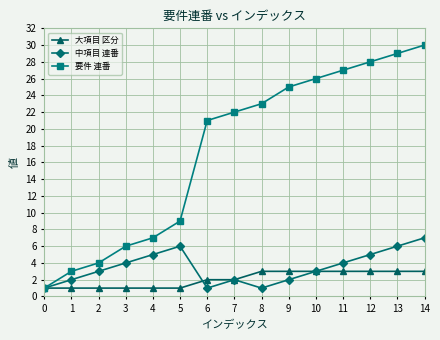

At how many categories does at least one series exceed 18?

9